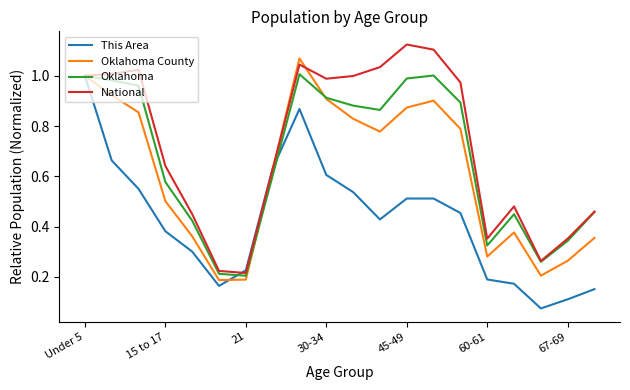

What is the sum of all This Area values?

8.5